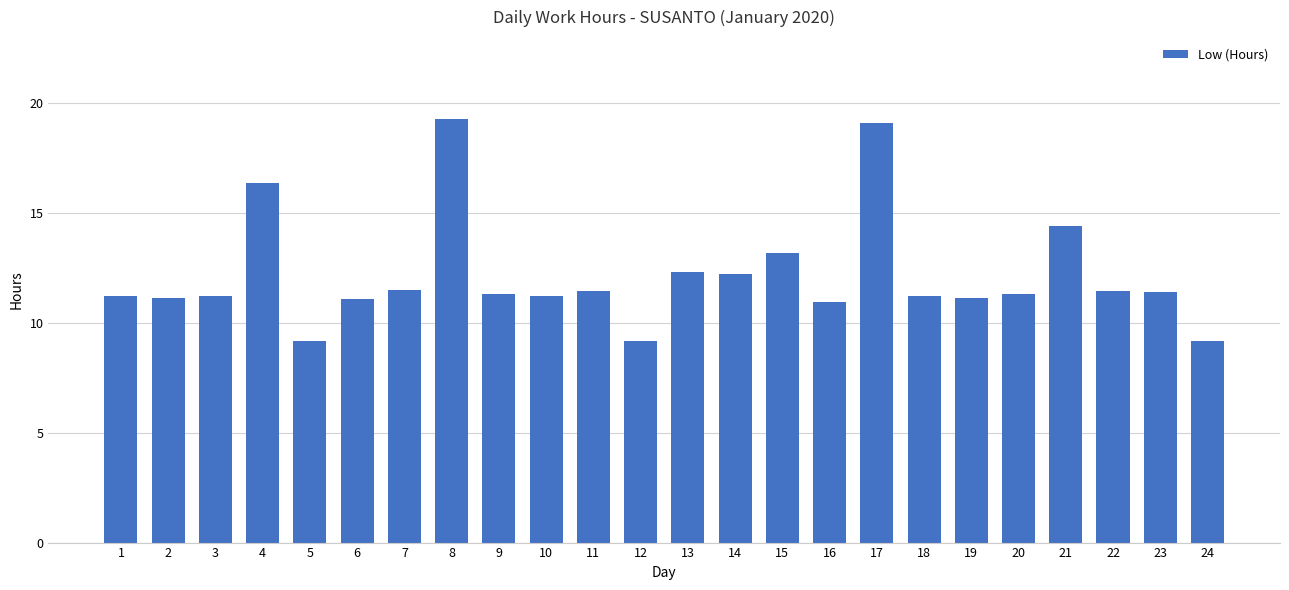

Are the bars horizontal?

No